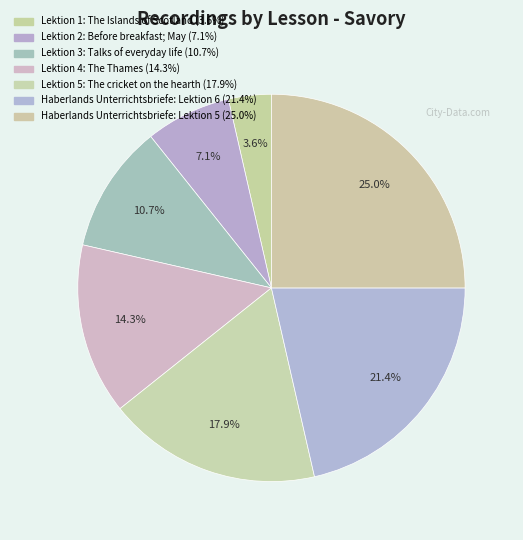

How many slices are in this pie chart?

7